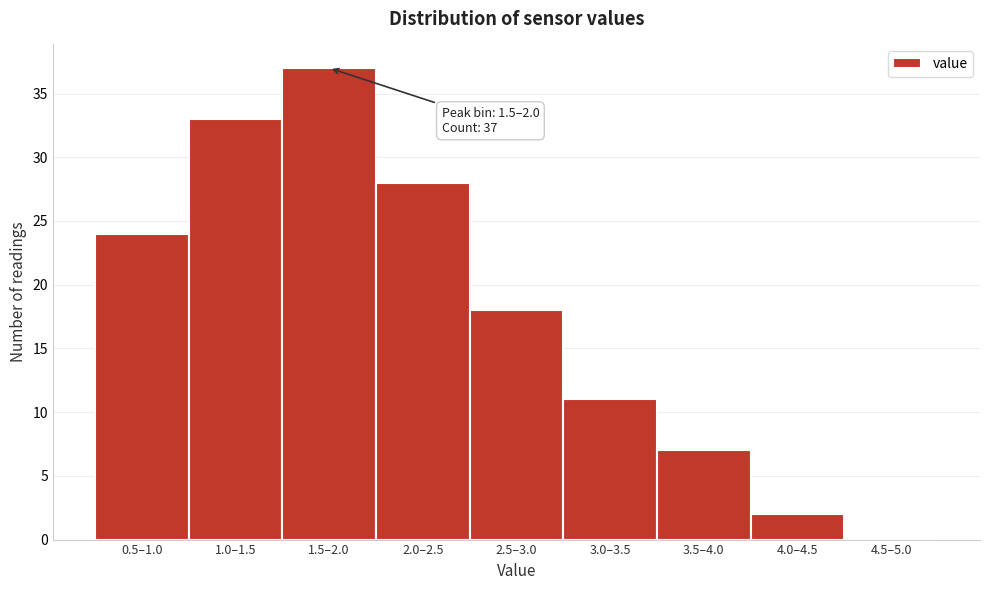

Reading right to left, what are all the values shown in this chart?

4.5–5.0=0	4.0–4.5=2	3.5–4.0=7	3.0–3.5=11	2.5–3.0=18	2.0–2.5=28	1.5–2.0=37	1.0–1.5=33	0.5–1.0=24